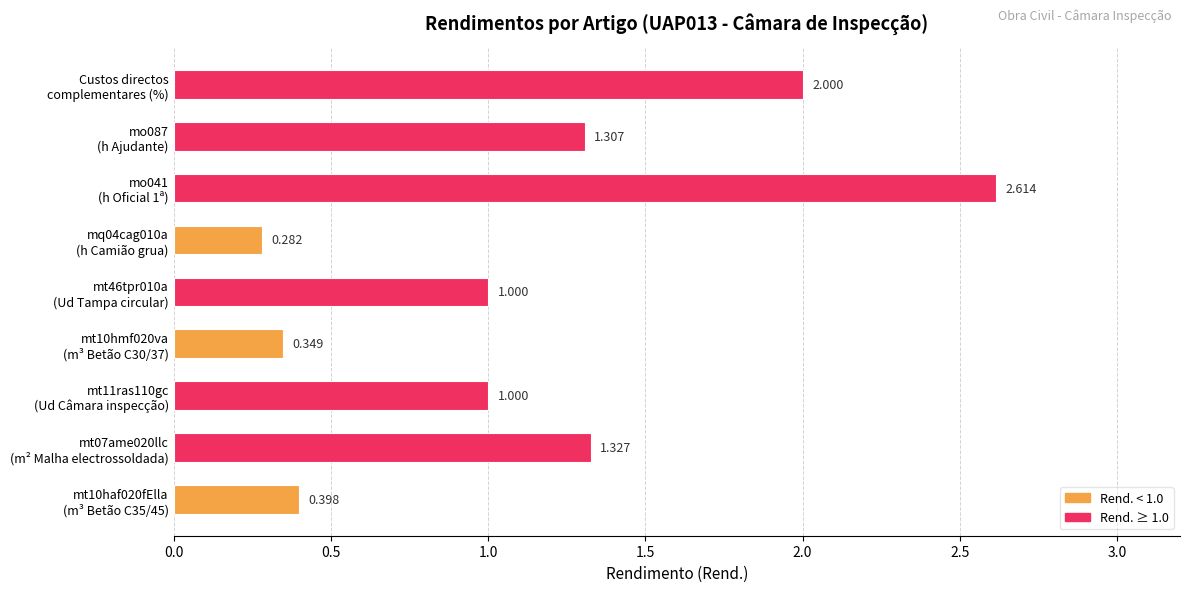

How many values are between 0 and 1?

5